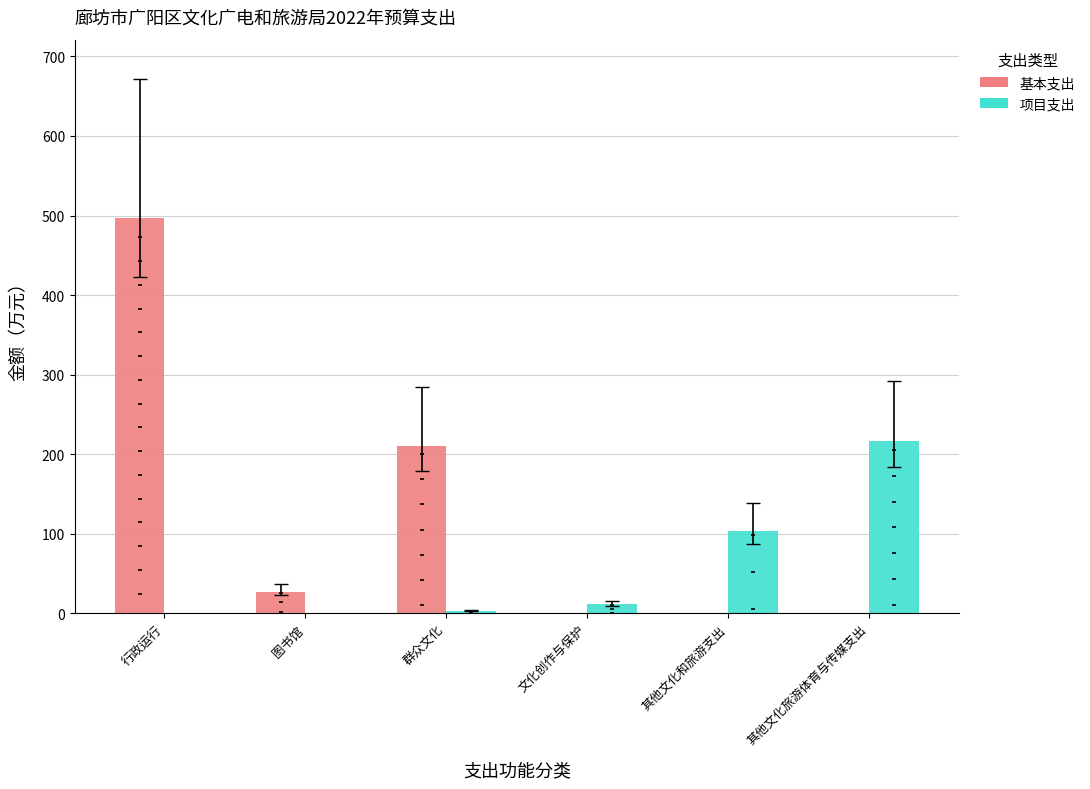

What are all the series names shown in the legend?

基本支出, 项目支出